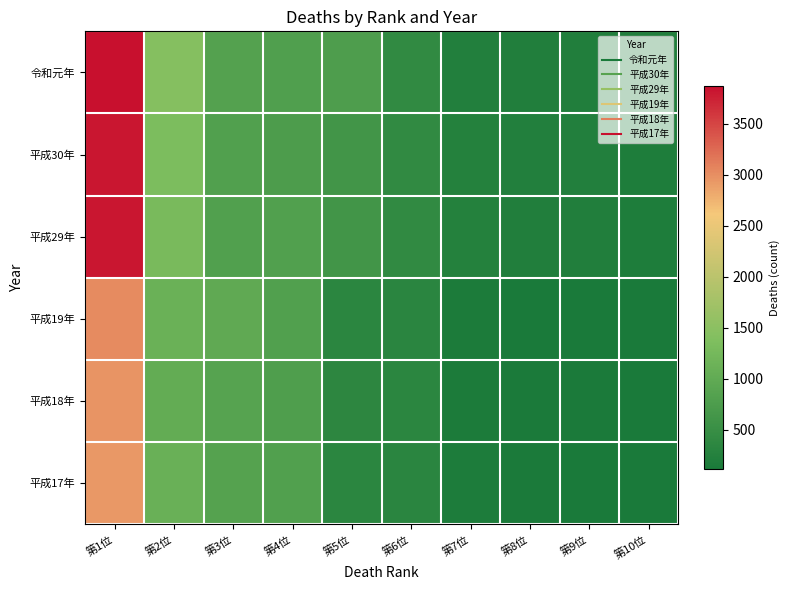

At which category is the sum across all series the highest?

第1位